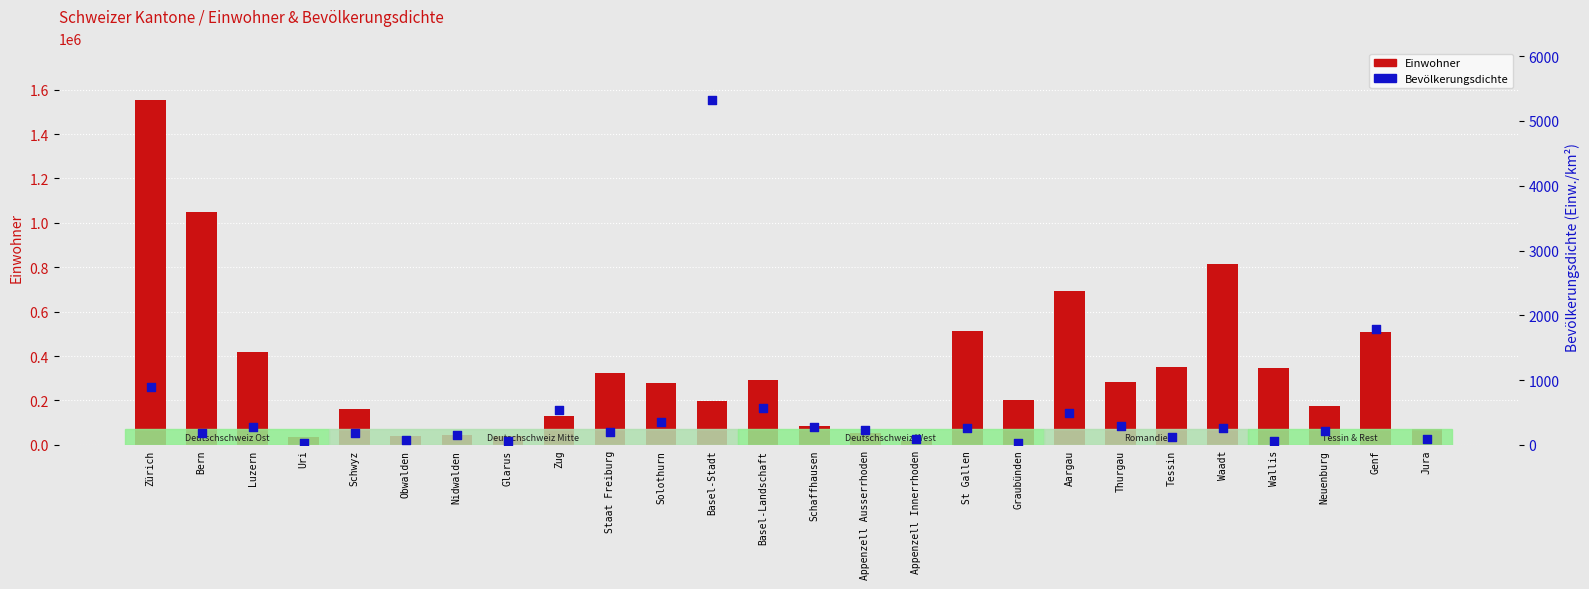

What are all the series names shown in the legend?

Einwohner, Bevölkerungsdichte